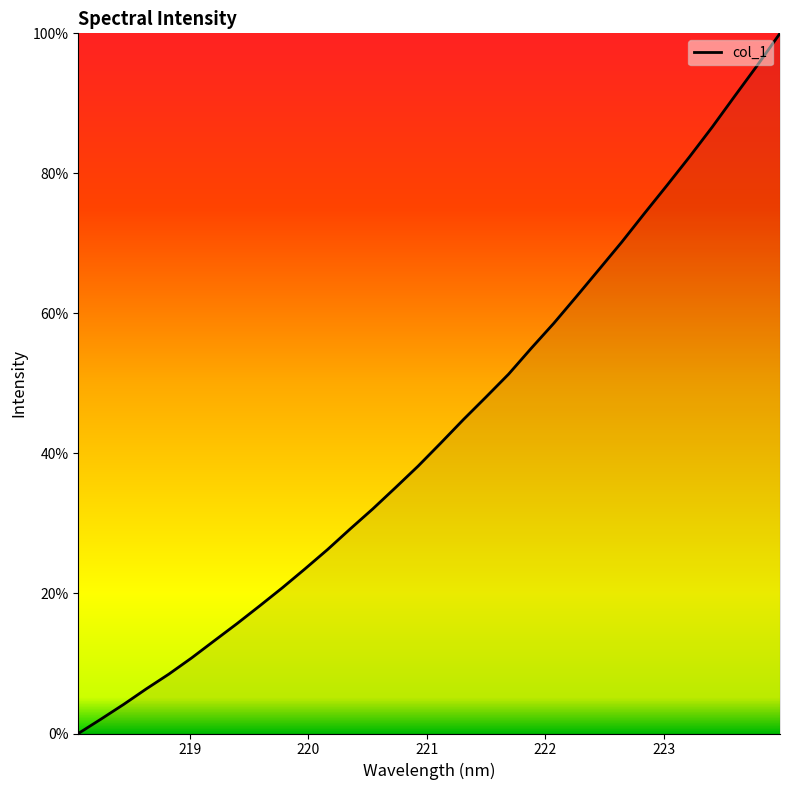

What is the difference between the maximum and minimum values?

100.0